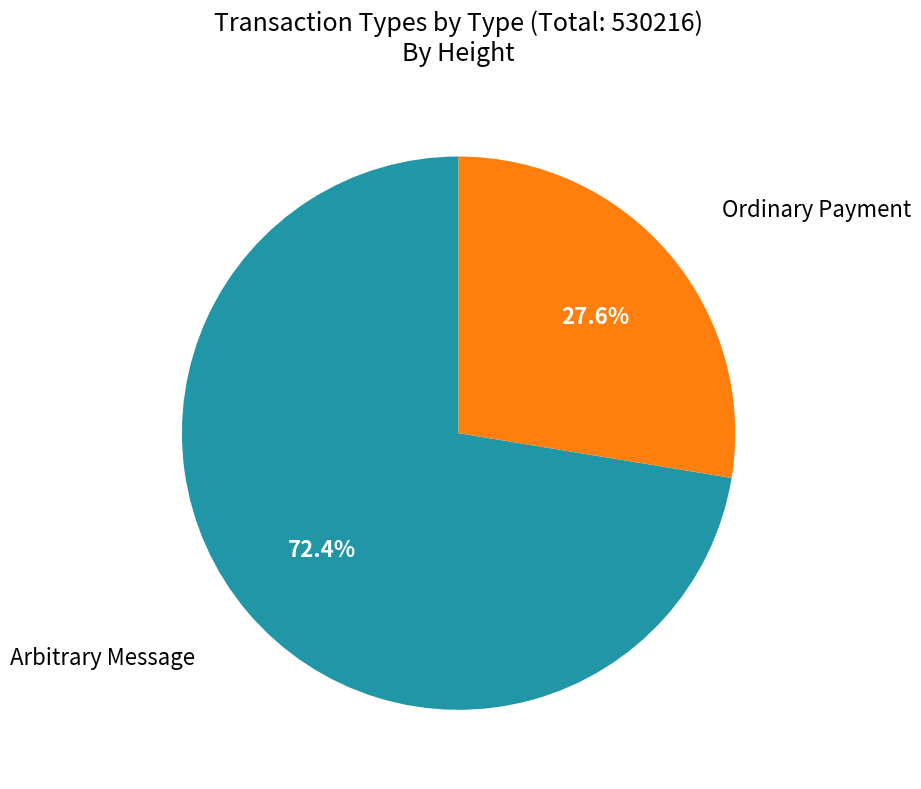

To the nearest percent, what portion does Ordinary Payment represent?

28%